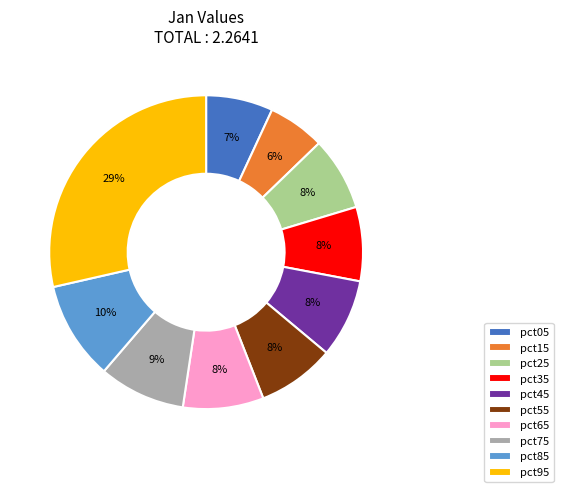

Is it true that pct05 is 1% of the pie?

False